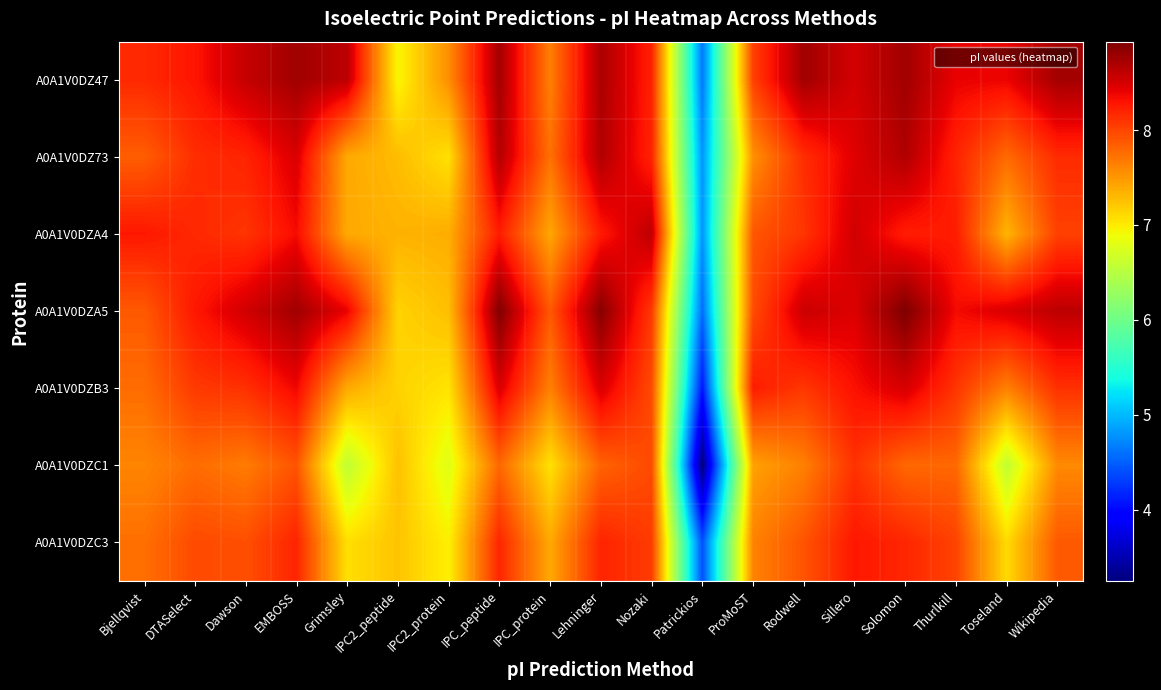

What is the total value across all series at Nozaki?

57.1